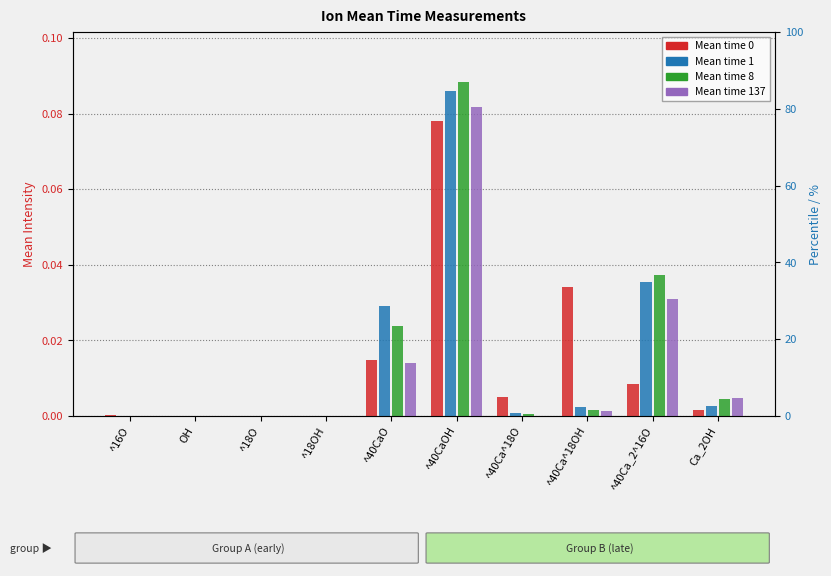

Is it true that Mean time 1 equals 0.1 at ^40CaOH?

True